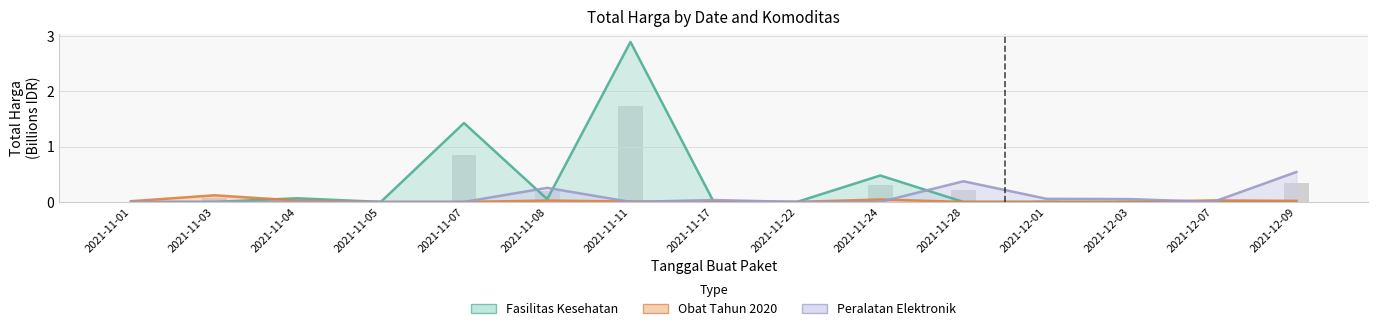

Rank the series by their maximum value, from lowest to highest.

Obat Tahun 2020, Peralatan Elektronik, Fasilitas Kesehatan